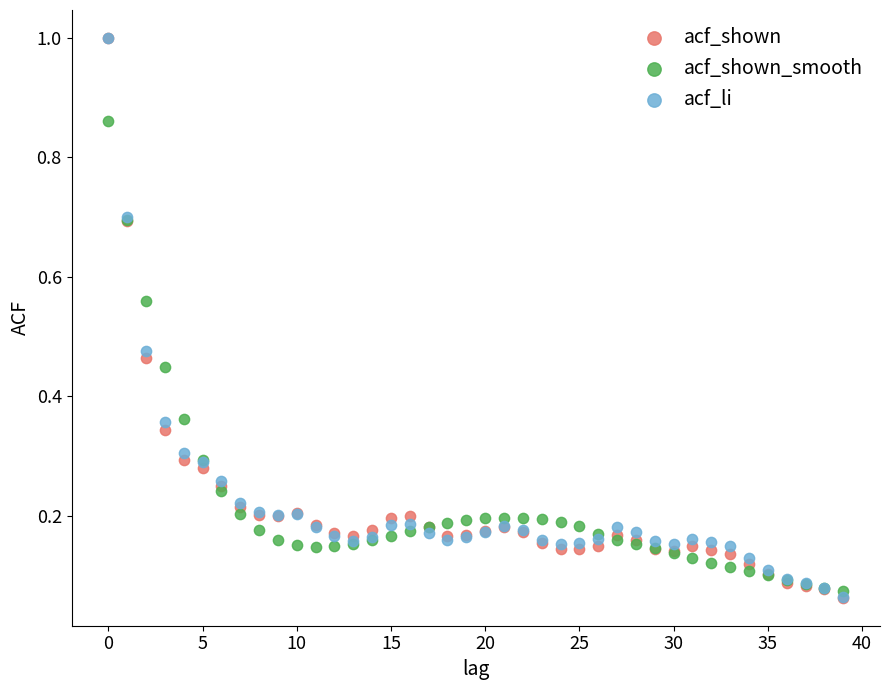

Which series has the widest spread of Y values?

acf_shown